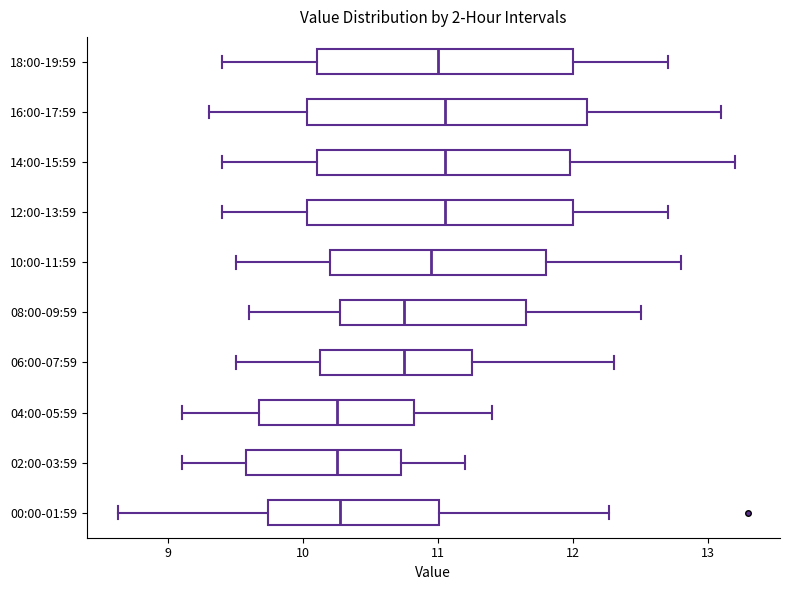

Reading bottom to top, transcribe this box plot: for each box, give where its median line is, the range the box spans, and where its two whiskers end, as read against the x-axis. The values are not printed on the chart, so give them approximately, as read against the axis.

00:00-01:59: median 10.3, box 9.7 to 11.0, whiskers 8.6 to 12.3
02:00-03:59: median 10.3, box 9.6 to 10.7, whiskers 9.1 to 11.2
04:00-05:59: median 10.3, box 9.7 to 10.8, whiskers 9.1 to 11.4
06:00-07:59: median 10.8, box 10.1 to 11.3, whiskers 9.5 to 12.3
08:00-09:59: median 10.8, box 10.3 to 11.7, whiskers 9.6 to 12.5
10:00-11:59: median 11.0, box 10.2 to 11.8, whiskers 9.5 to 12.8
12:00-13:59: median 11.1, box 10.0 to 12.0, whiskers 9.4 to 12.7
14:00-15:59: median 11.1, box 10.1 to 12.0, whiskers 9.4 to 13.2
16:00-17:59: median 11.1, box 10.0 to 12.1, whiskers 9.3 to 13.1
18:00-19:59: median 11.0, box 10.1 to 12.0, whiskers 9.4 to 12.7